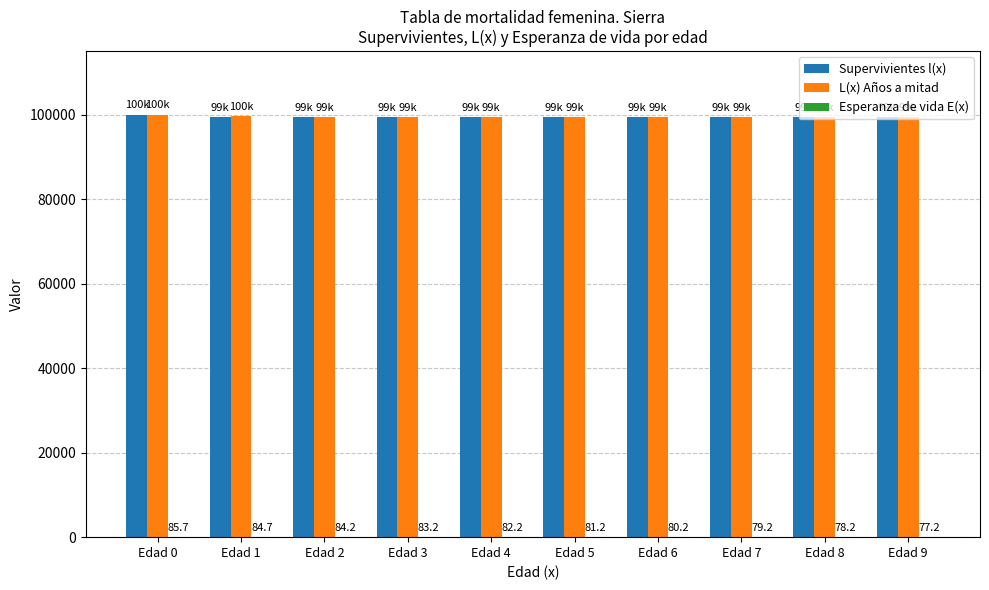

The value of Supervivientes l(x) at Edad 5 is 99481.9. True or false?

True